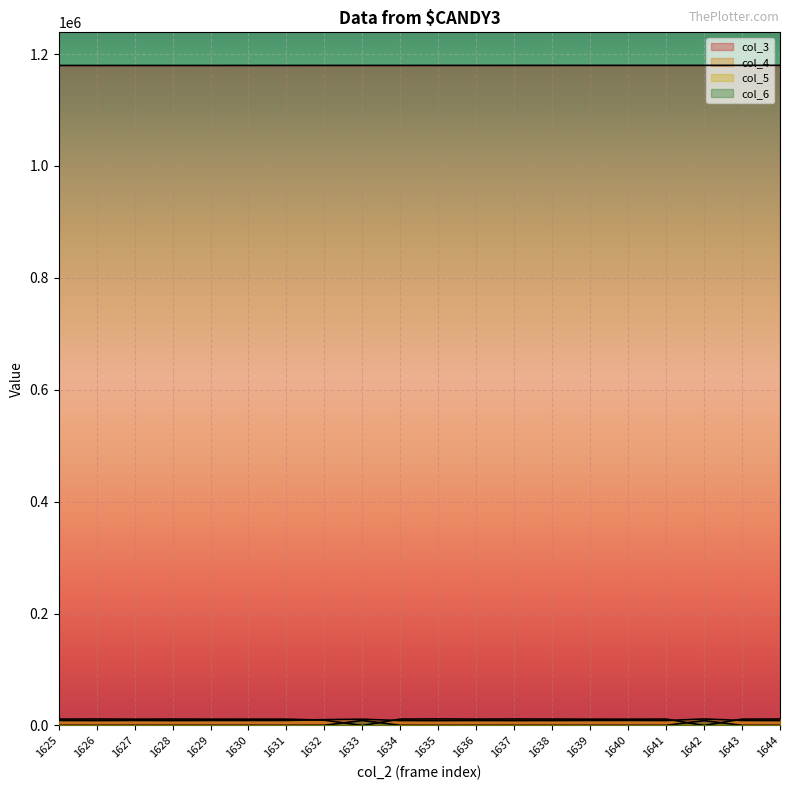

Which label corresponds to the smallest value in the chart?

1642